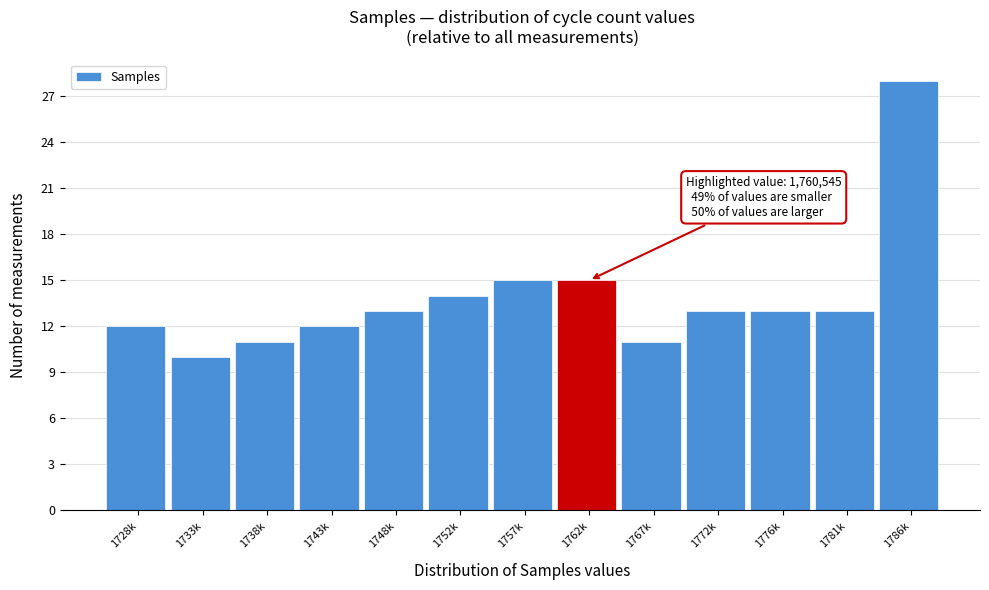

Reading right to left, extract all data points from this chart.

28	13	13	13	11	15	15	14	13	12	11	10	12